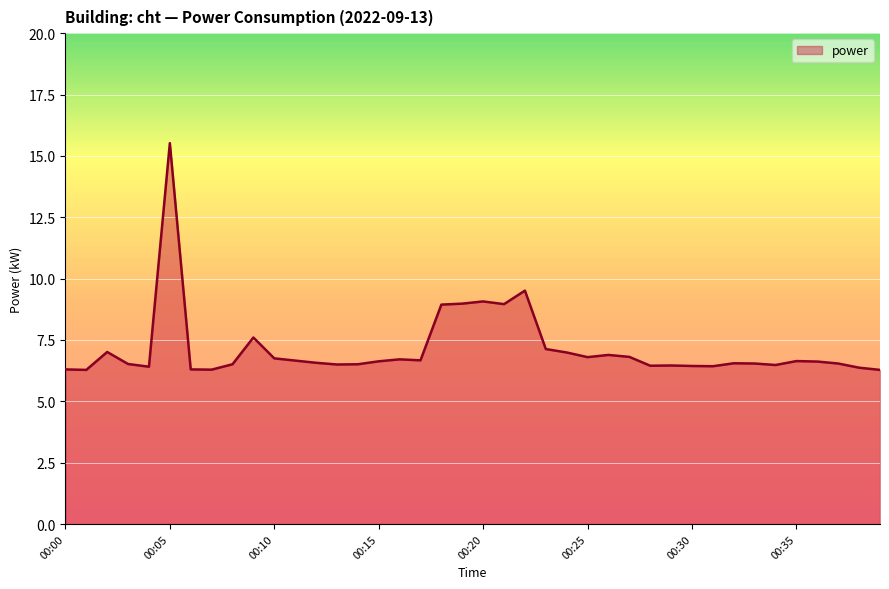

What is the difference between the maximum and minimum values?

9.2